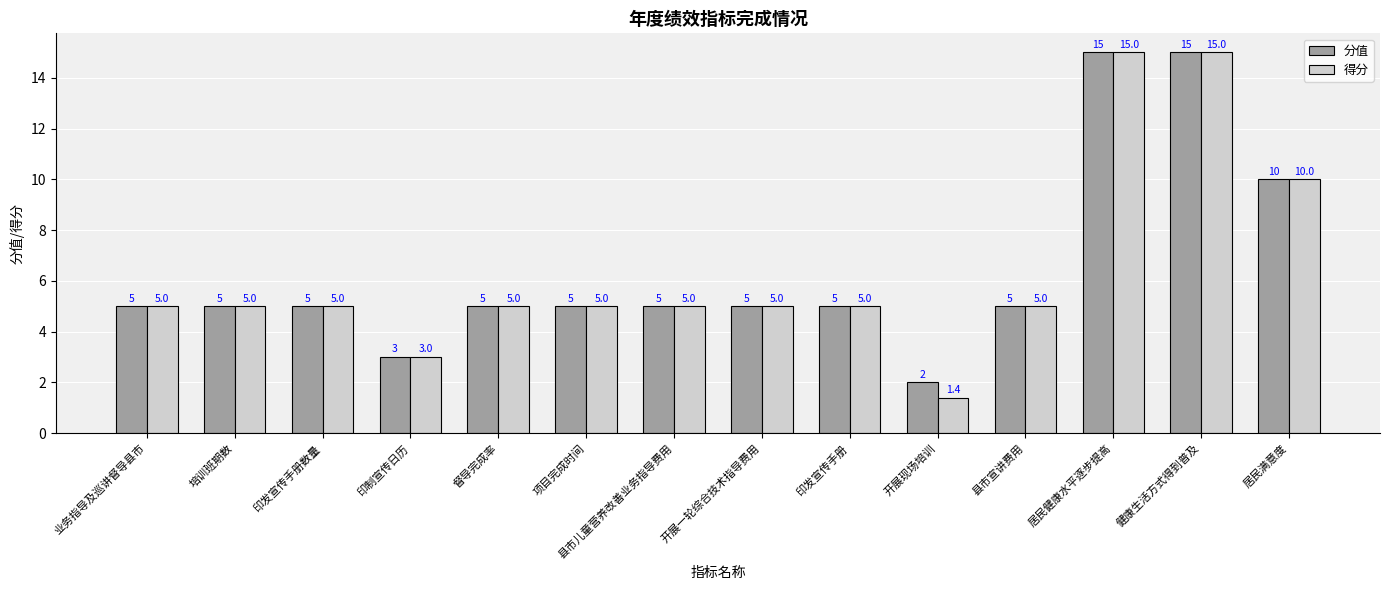

What is the difference between the second highest and minimum values in the 得分 series?

13.6